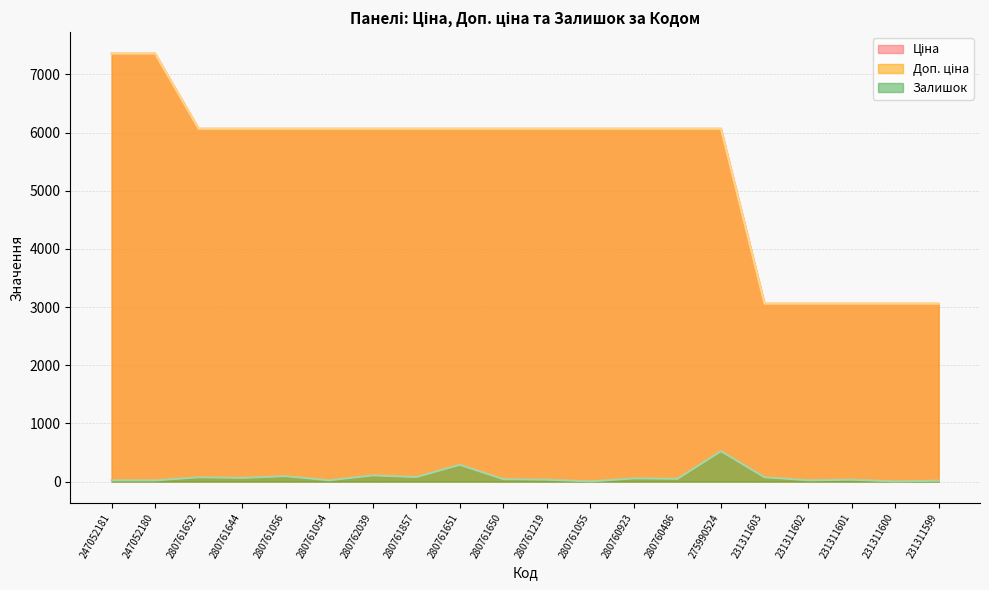

The value of Ціна at 280761644 is 6067.2. True or false?

True